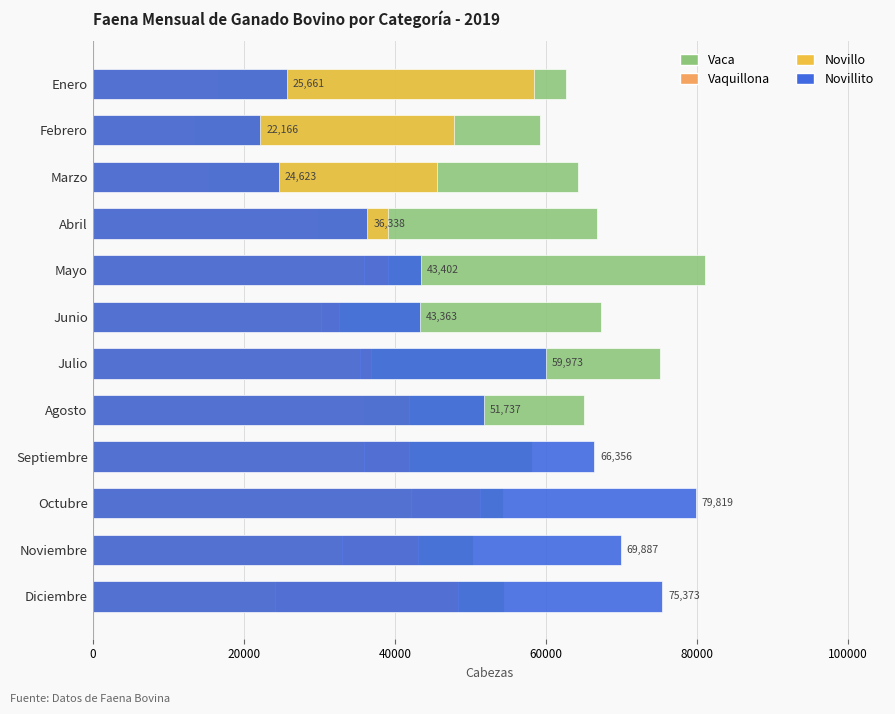

What is the average value of the Novillo series?

39127